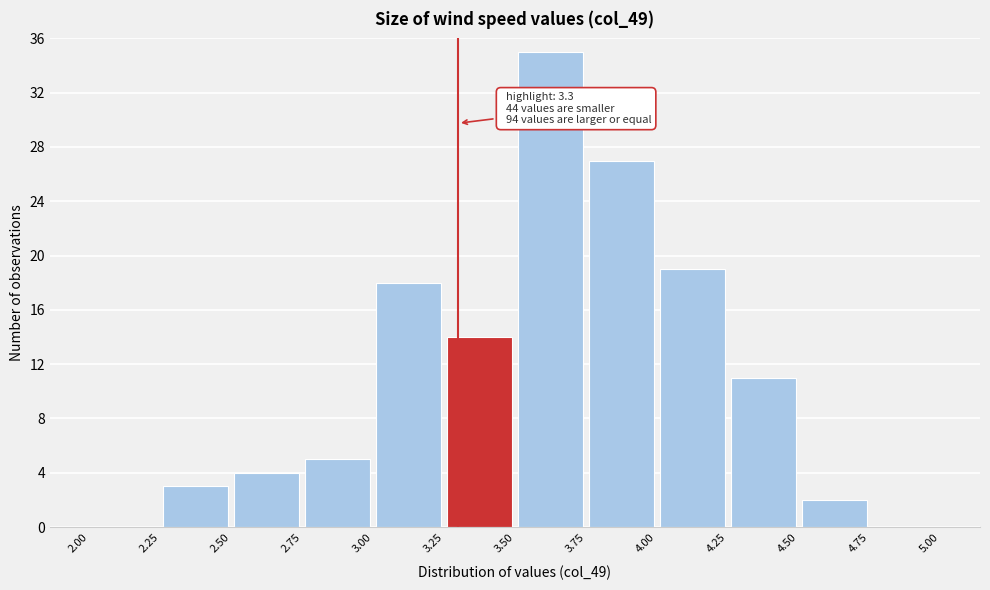

Which range on the x-axis has the tallest bar?

3.50 to 3.75